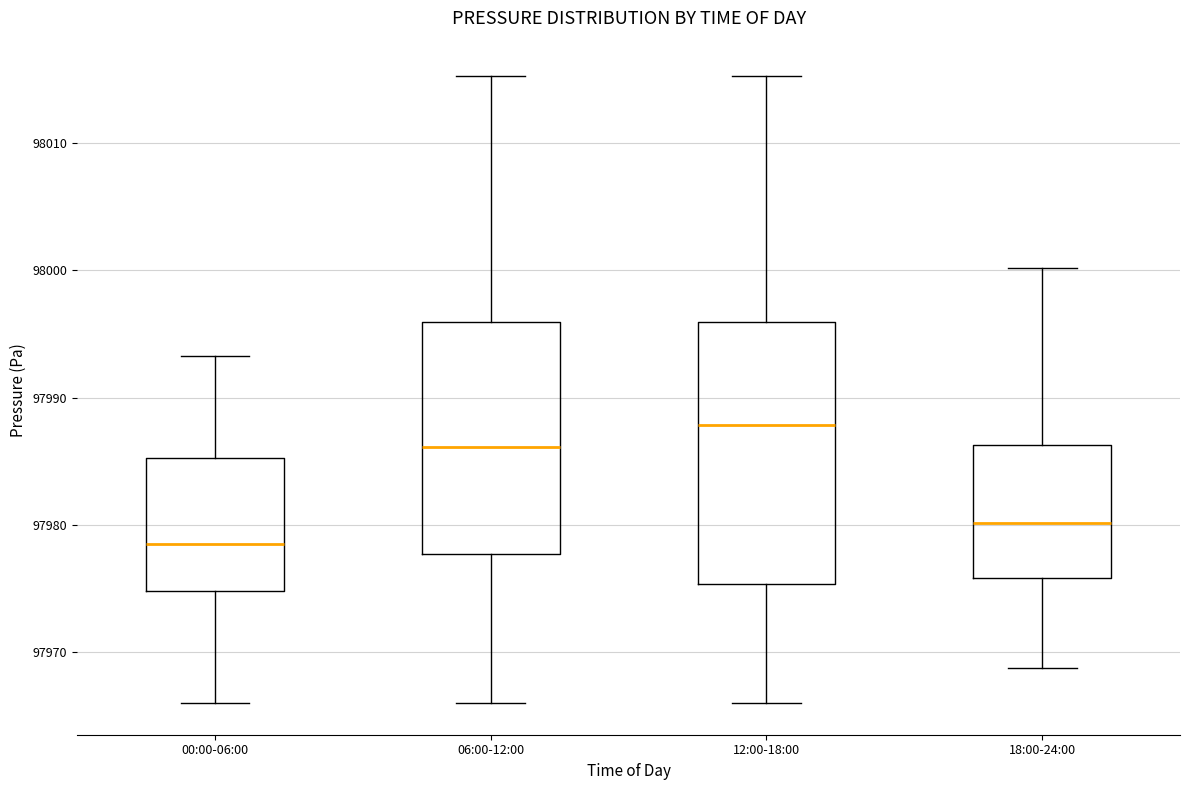

Reading left to right, transcribe this box plot: for each box, give where its median line is, the range the box spans, and where its two whiskers end, as read against the y-axis. The values are not printed on the chart, so give them approximately, as read against the axis.

00:00-06:00: median 97979, box 97975 to 97985, whiskers 97966 to 97993
06:00-12:00: median 97986, box 97978 to 97996, whiskers 97966 to 98015
12:00-18:00: median 97988, box 97975 to 97996, whiskers 97966 to 98015
18:00-24:00: median 97980, box 97976 to 97986, whiskers 97969 to 98000